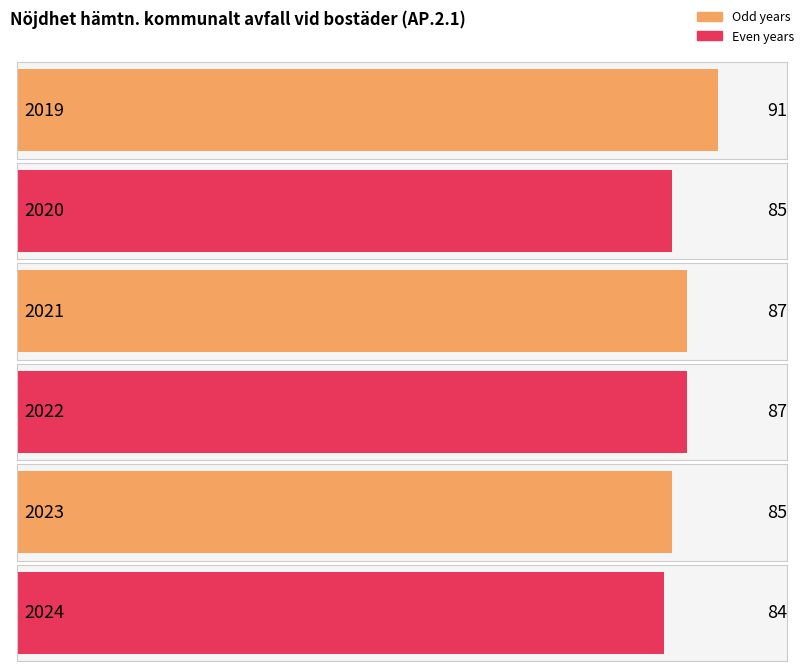

List the labels in order of value, smallest first.

2024, 2020, 2023, 2021, 2022, 2019